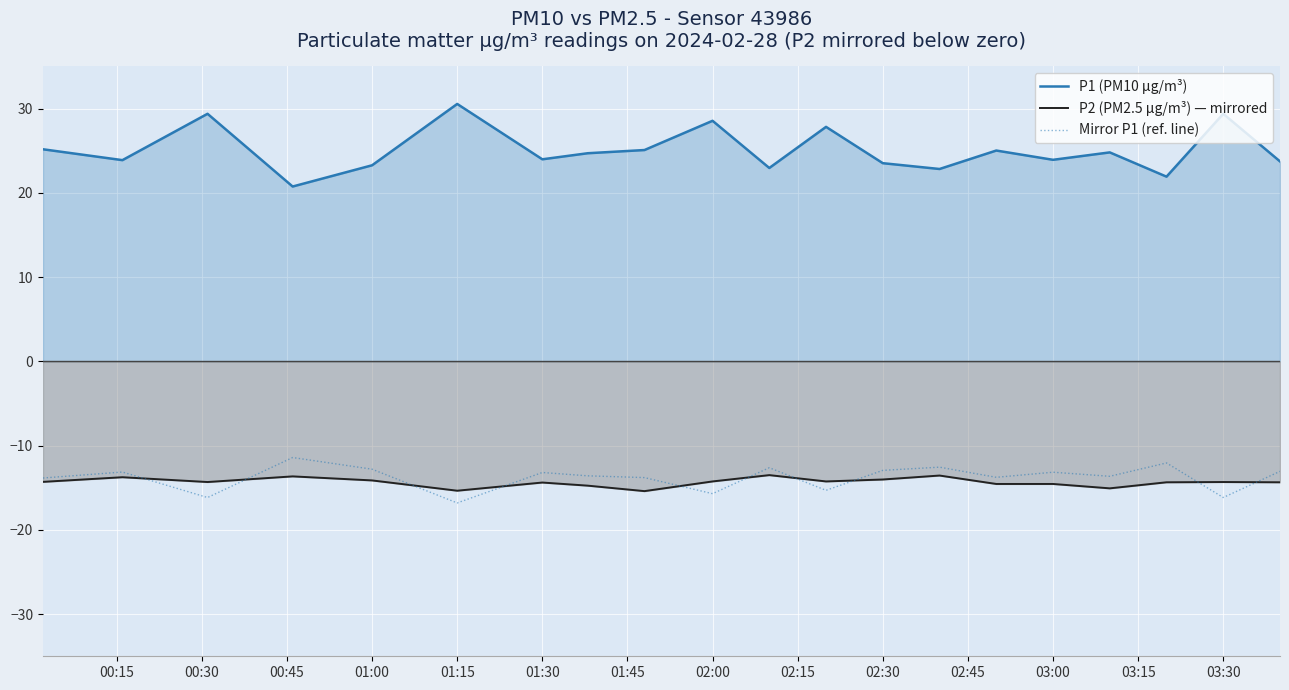

What is the difference between the maximum and minimum values in the Mirror P1 (ref. line) series?

5.4